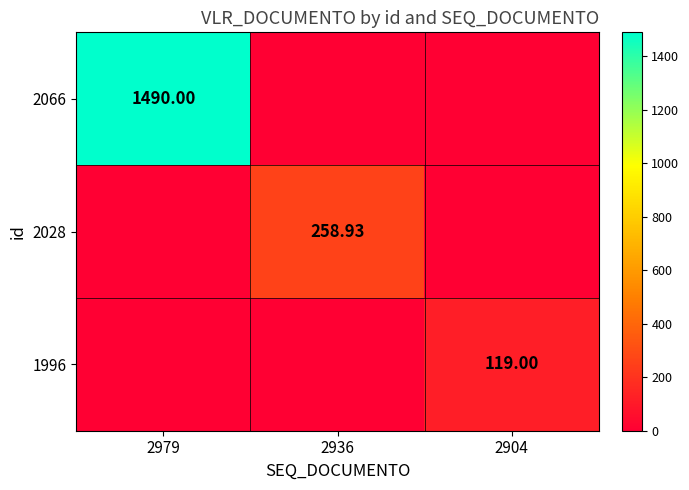

At which category is the sum across all series the highest?

2979